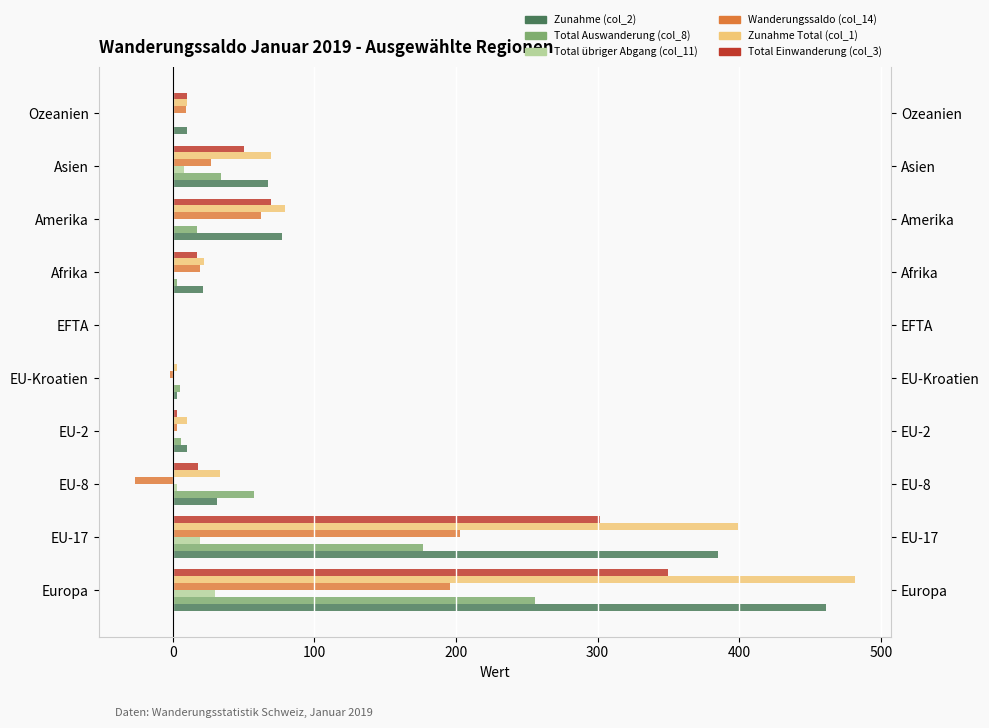

Which series has the largest range (max minus min)?

Zunahme Total (col_1)